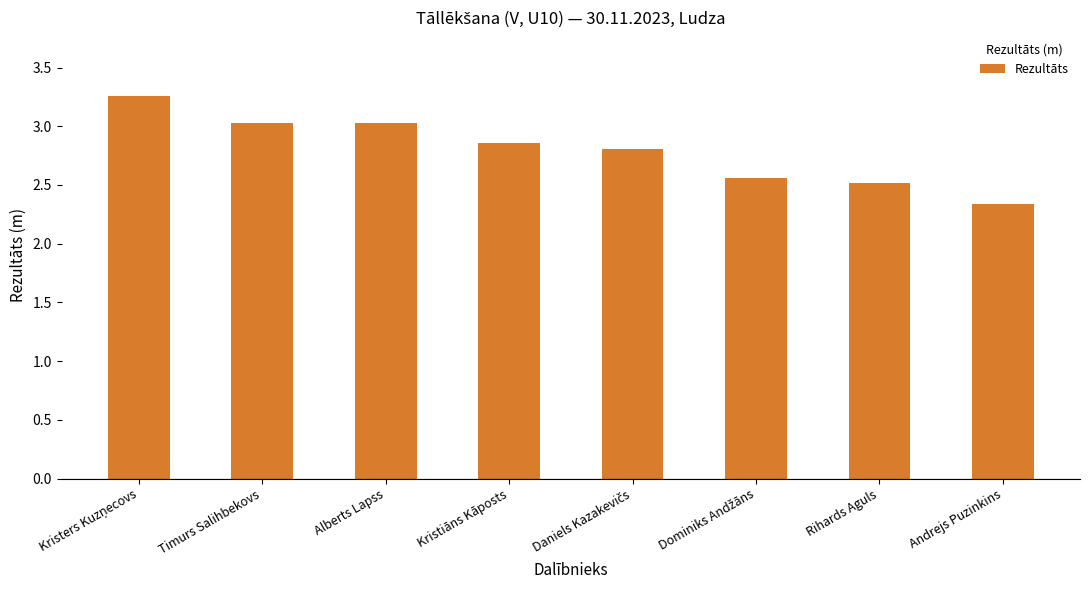

Are the bars horizontal?

No